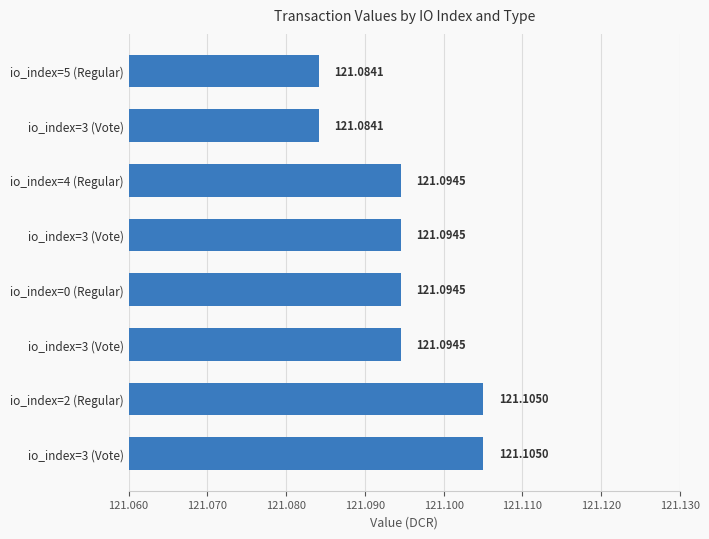

Count the number of data series in this chart.

1